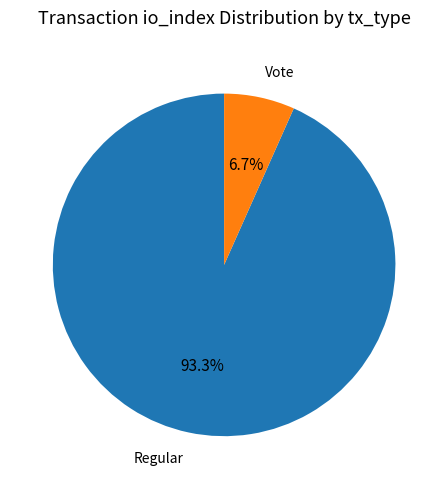

Which slice is the largest?

Regular